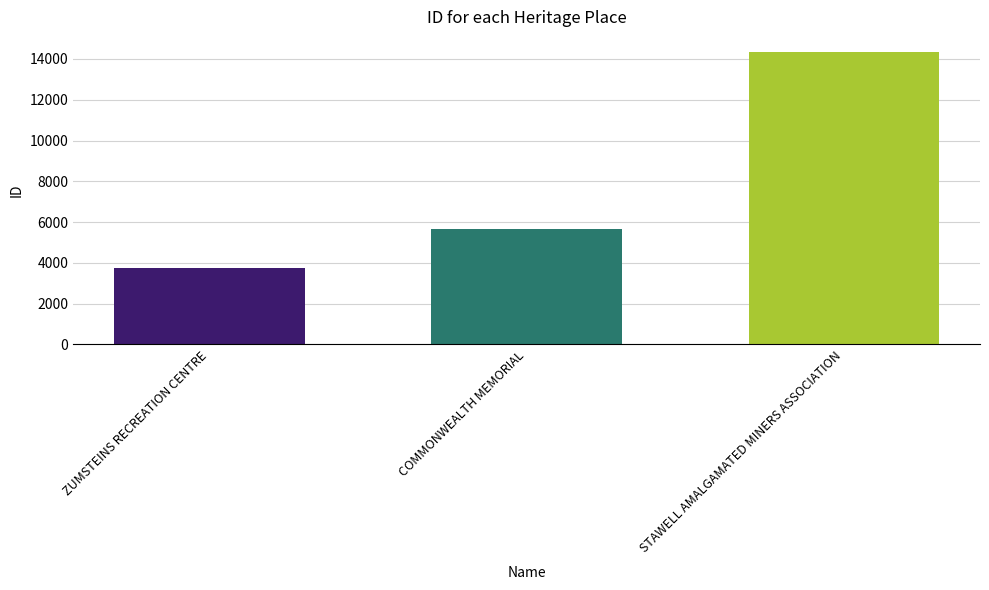

How many values are below 5662?

1